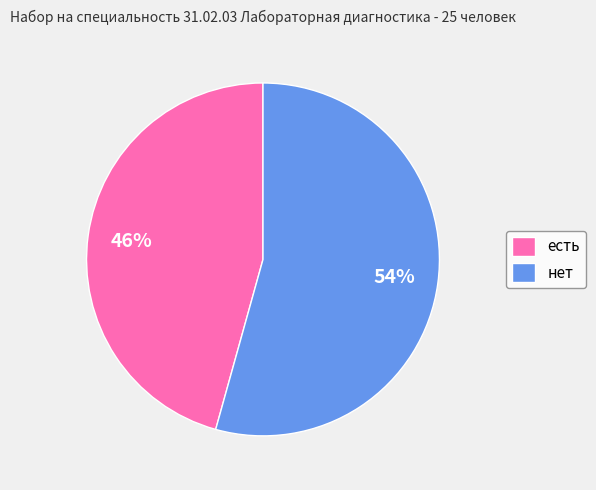

Which has a higher value, есть or нет?

нет